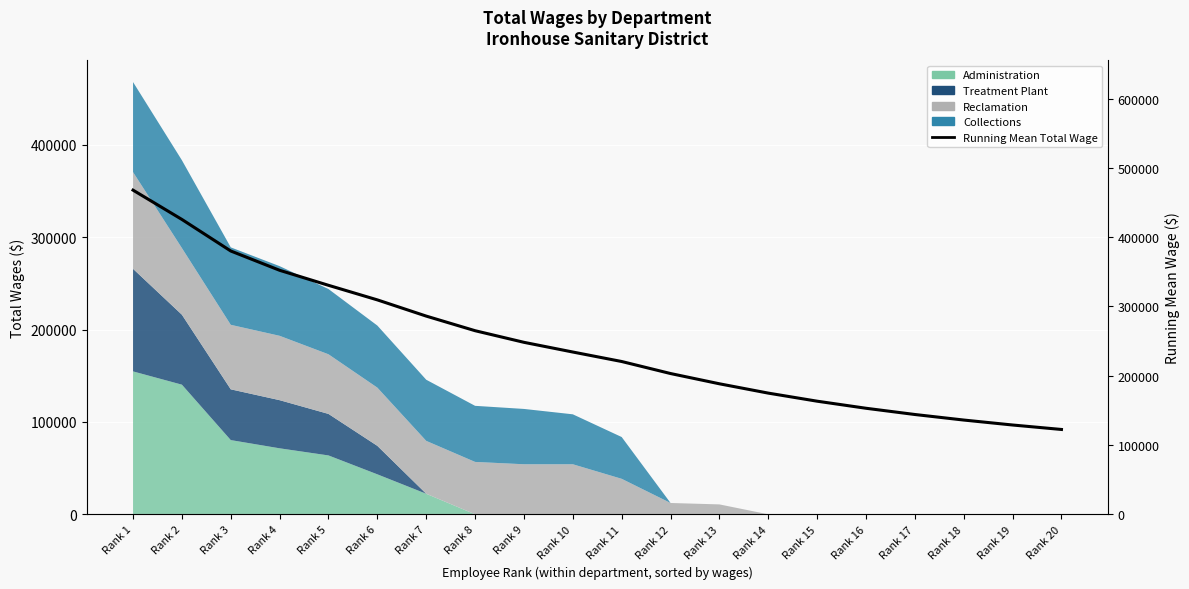

How many values exceed 234250?

10